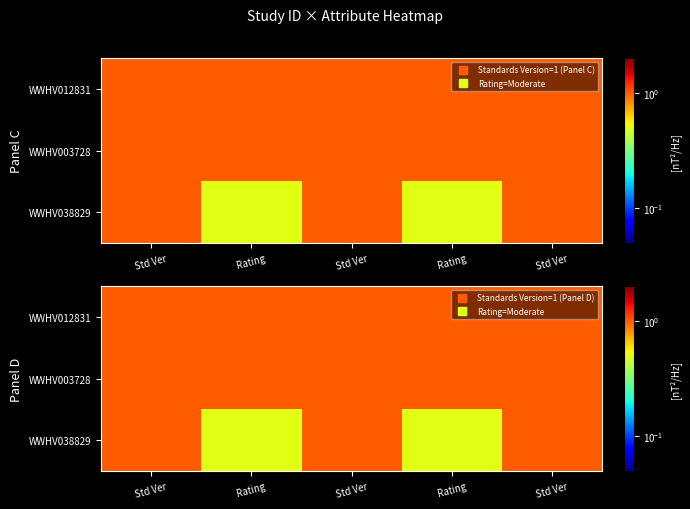

Rank the series at Rating from lowest to highest value.

WWHV038829, WWHV012831, WWHV003728